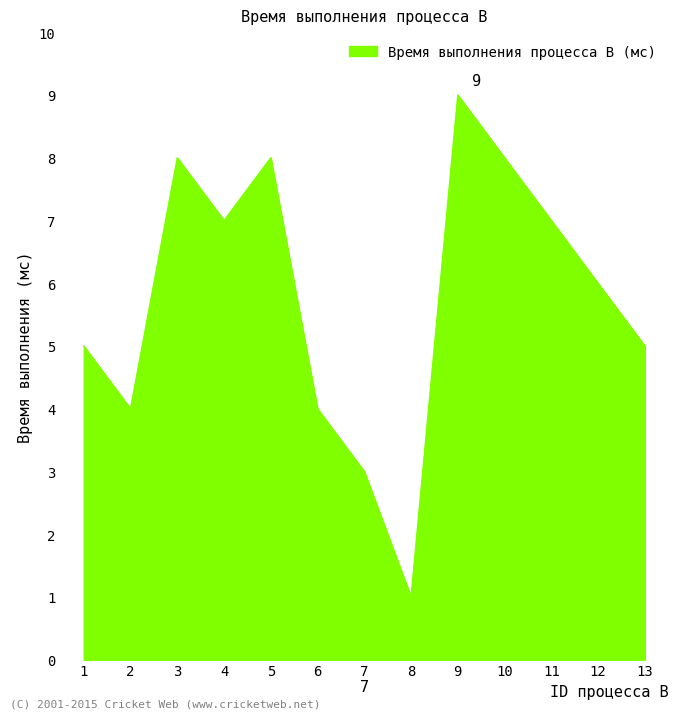

At which category does the data reach its first local peak?

3